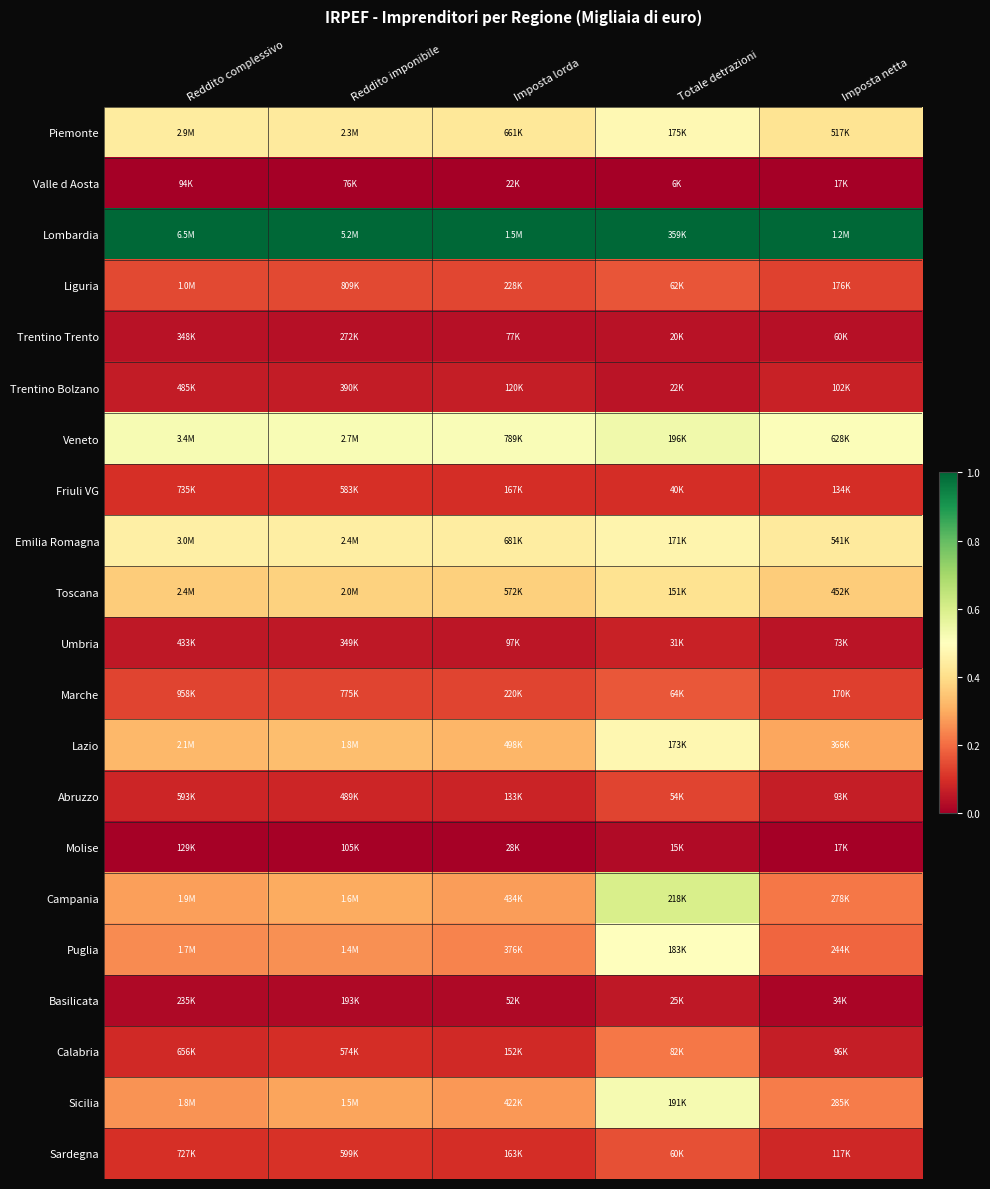

At Imposta lorda, list the series in order from largest to smallest.

Lombardia, Veneto, Emilia Romagna, Piemonte, Toscana, Lazio, Campania, Sicilia, Puglia, Liguria, Marche, Friuli VG, Sardegna, Calabria, Abruzzo, Trentino Bolzano, Umbria, Trentino Trento, Basilicata, Molise, Valle d Aosta